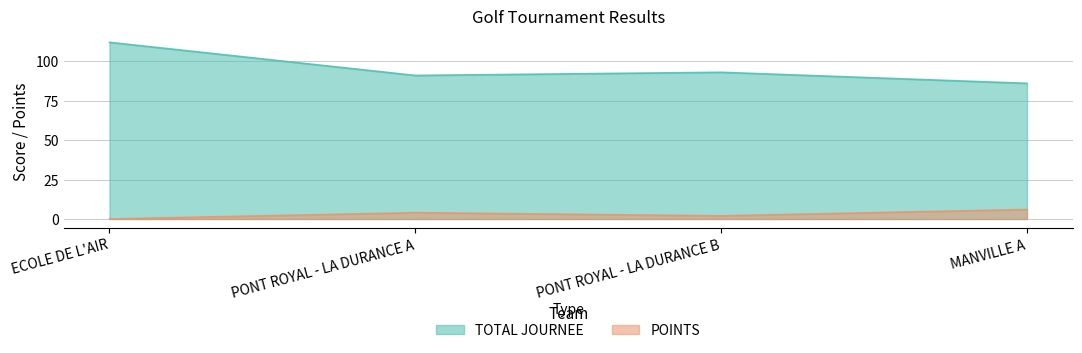

How many interior local peaks does the TOTAL JOURNEE series have?

1